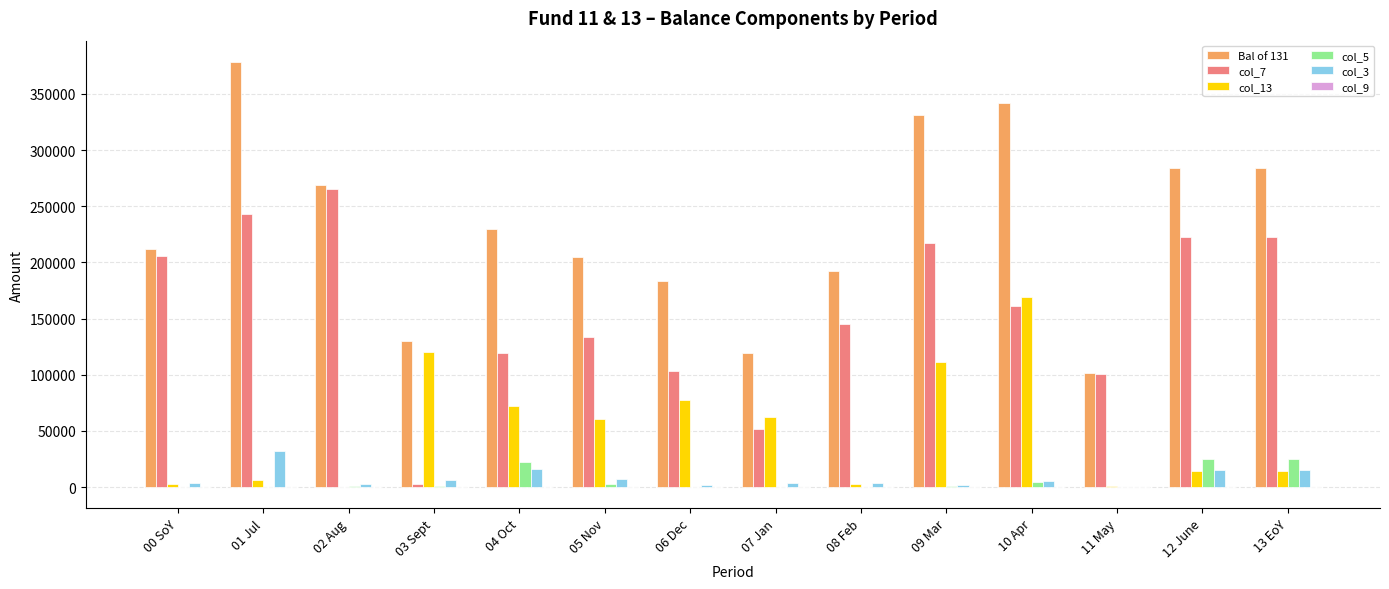

Are the bars horizontal?

No